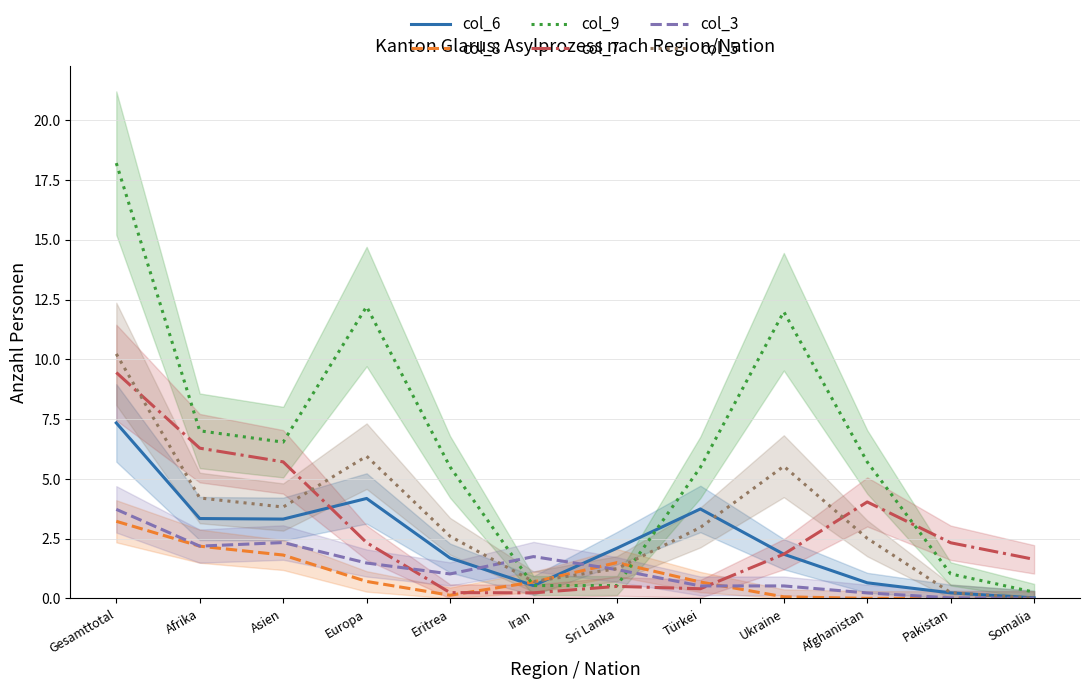

What is the value of the col_3 point at the 5th from the left?

1.0